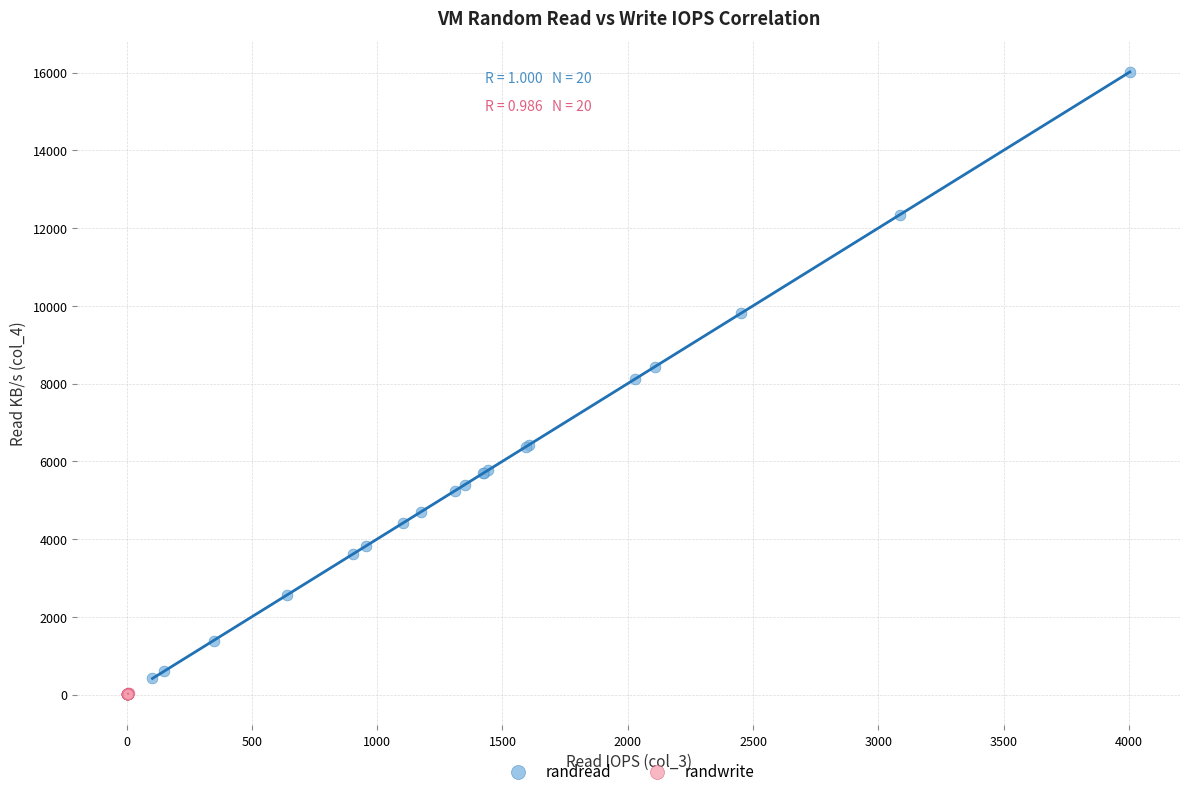

Which series has the widest spread of Y values?

randread